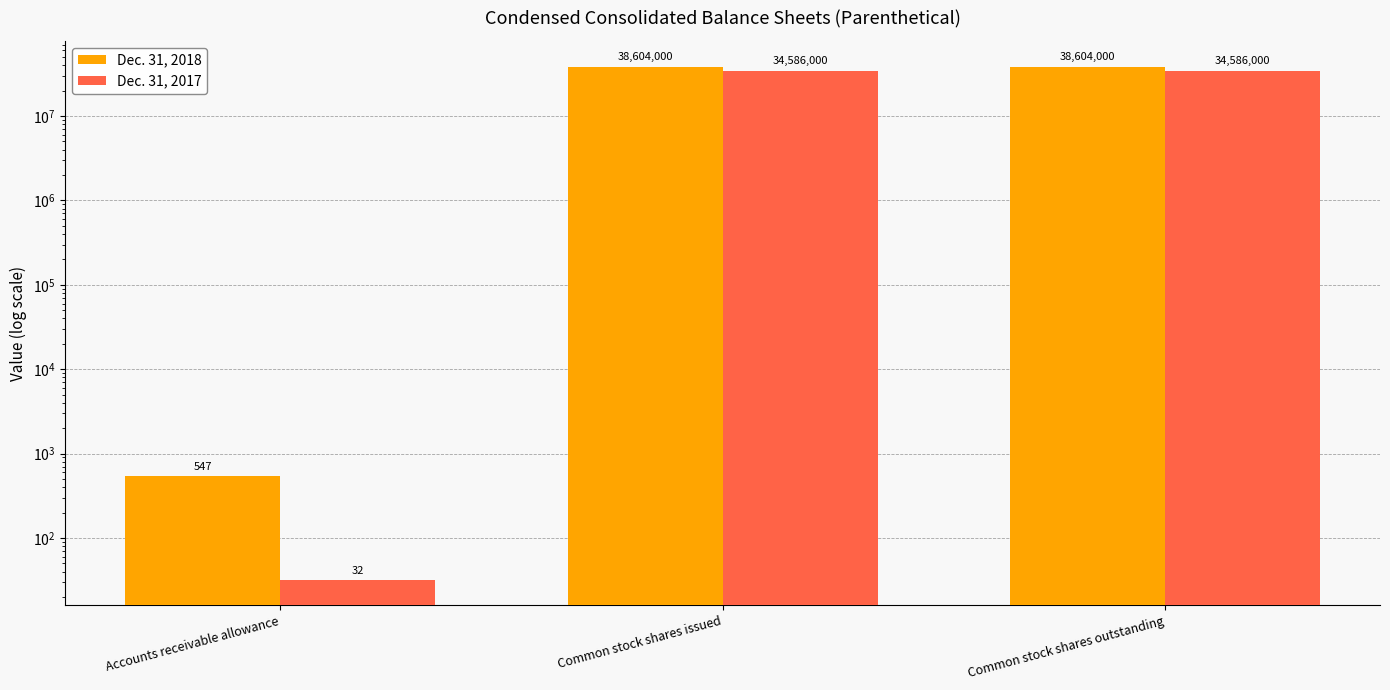

How many values in the Dec. 31, 2018 series are below 38604000?

1